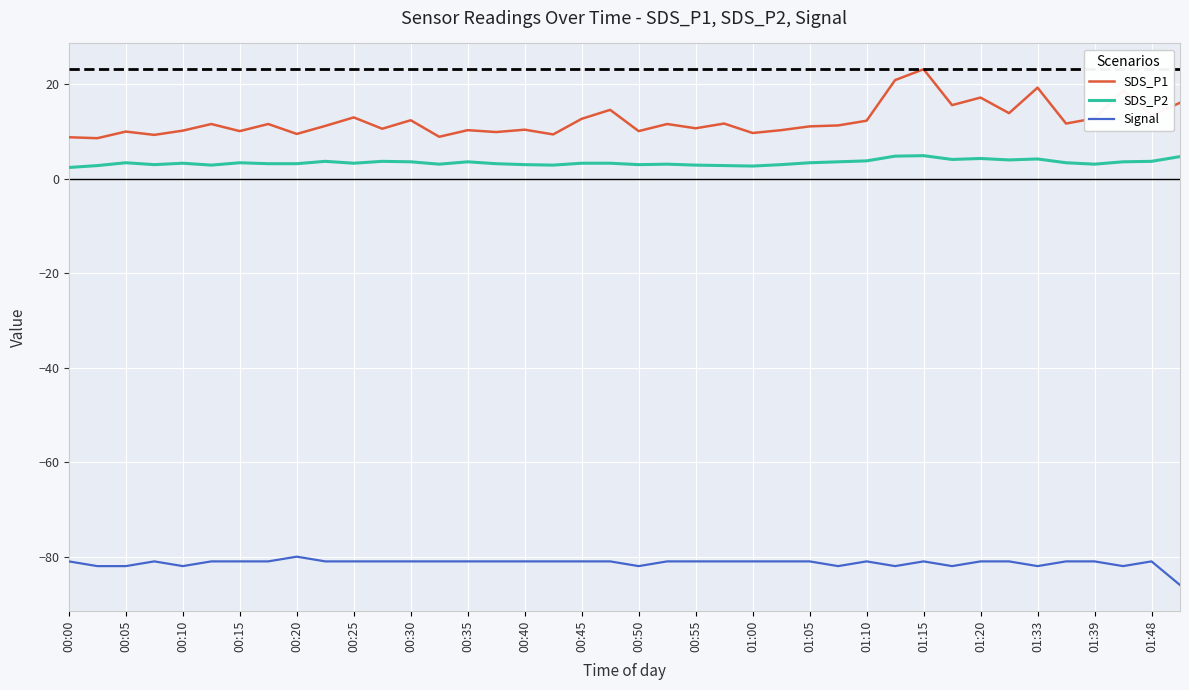

True or false: Signal and SDS_P2 cross at least once.

False